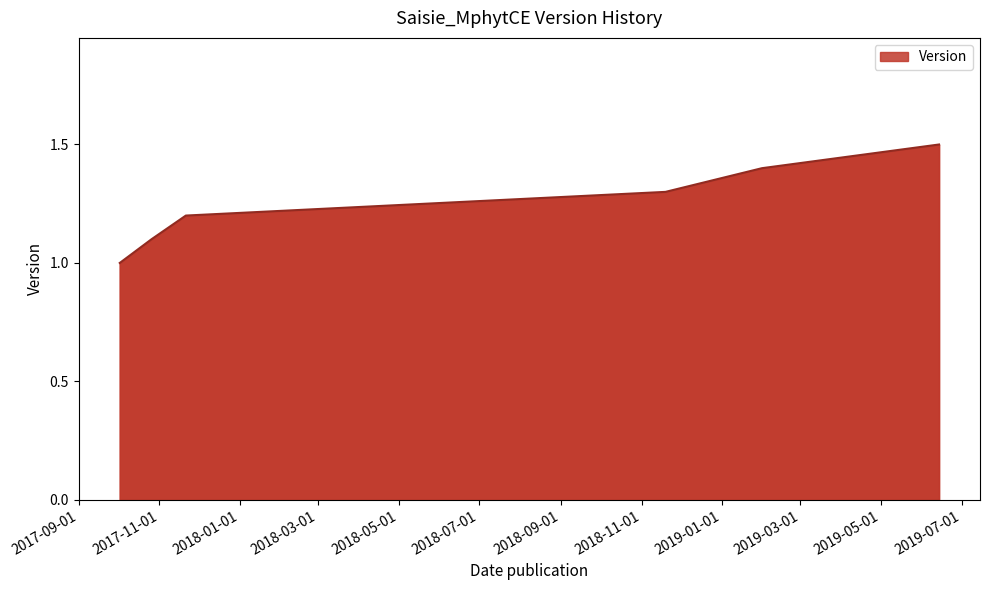

Does the chart display data point markers on the line(s)?

No